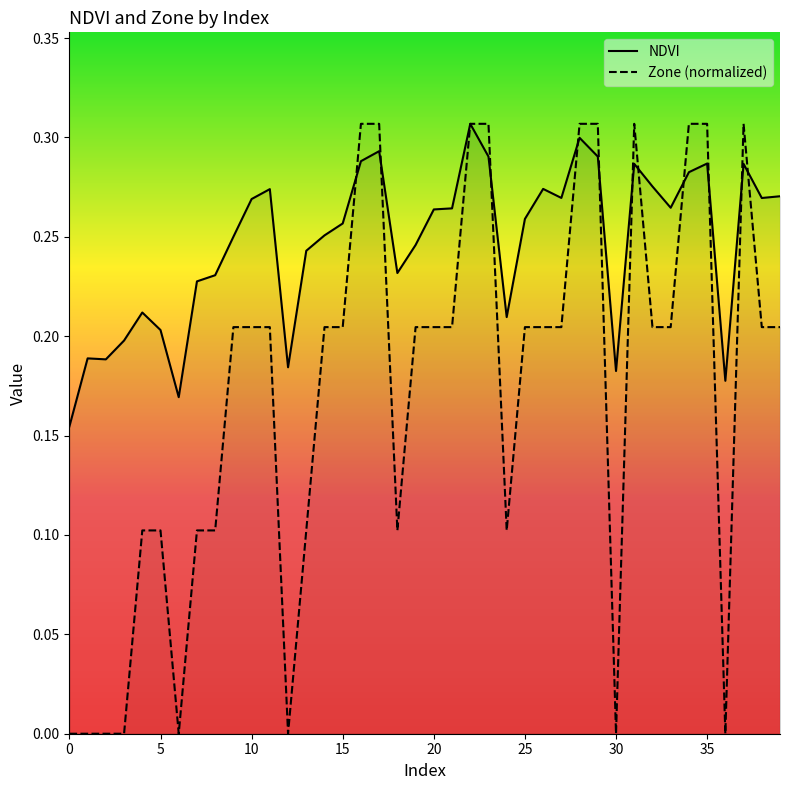

Reading left to right, transcribe all the data shown in this chart.

NDVI: 0.2	0.2	0.2	0.2	0.2	0.2	0.2	0.2	0.2	0.3	0.3	0.3	0.2	0.2	0.3	0.3	0.3	0.3	0.2	0.2	0.3	0.3	0.3	0.3	0.2	0.3	0.3	0.3	0.3	0.3	0.2	0.3	0.3	0.3	0.3	0.3	0.2	0.3	0.3	0.3
Zone: 0.0	0.0	0.0	0.0	0.1	0.1	0.0	0.1	0.1	0.2	0.2	0.2	0.0	0.1	0.2	0.2	0.3	0.3	0.1	0.2	0.2	0.2	0.3	0.3	0.1	0.2	0.2	0.2	0.3	0.3	0.0	0.3	0.2	0.2	0.3	0.3	0.0	0.3	0.2	0.2